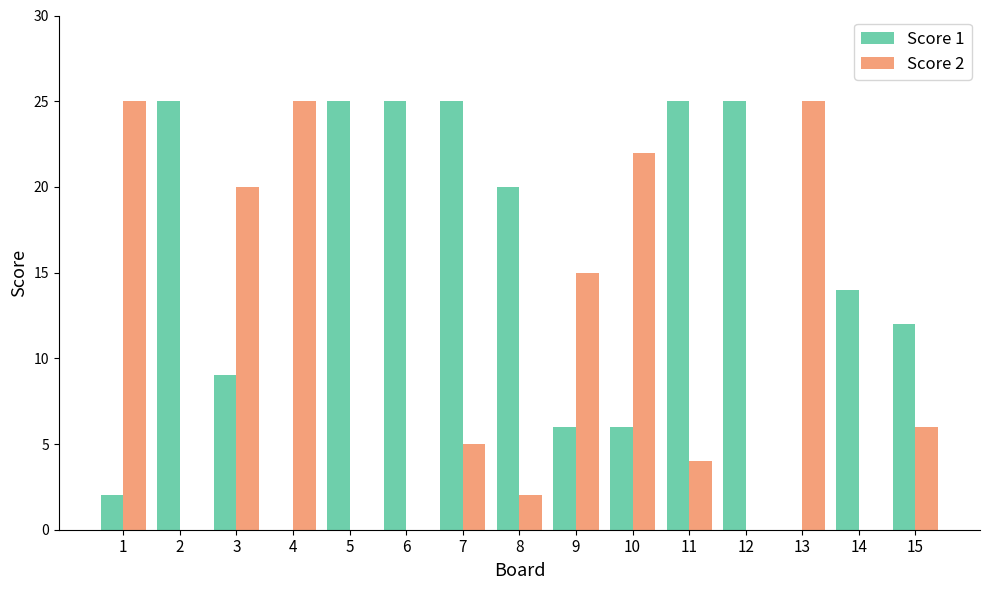

How many categories are shown in the chart?

15